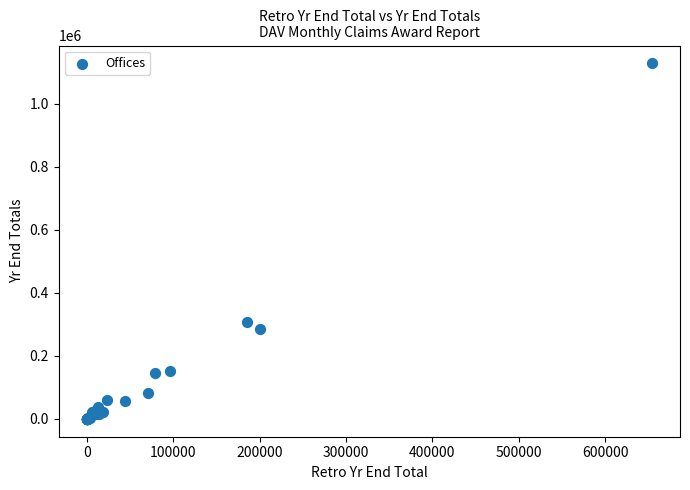

What Y value in the scatter plot is closest to 564571?

308434